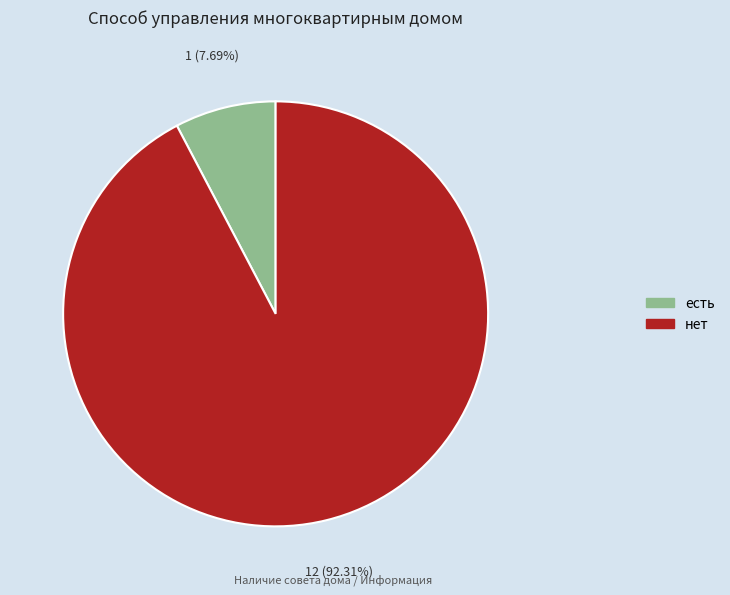

Combined, what portion of the pie is нет and есть?

100.0%